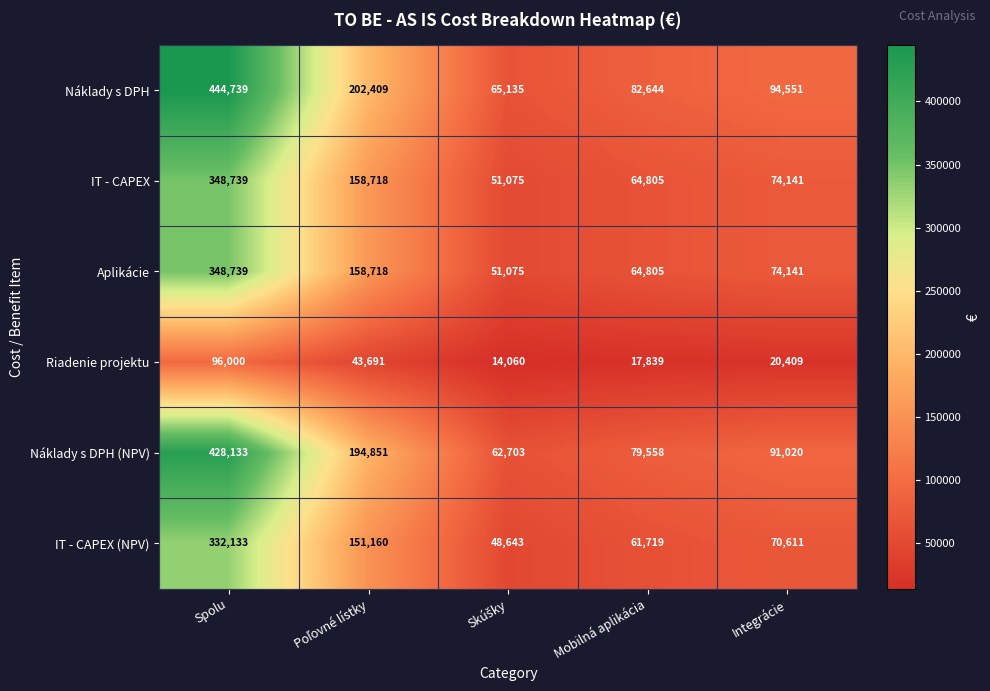

Which series has the widest spread of values?

Náklady s DPH